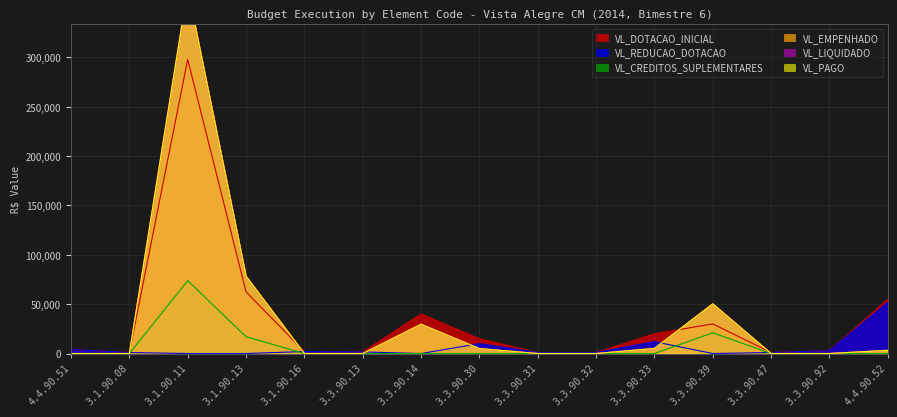

True or false: VL_DOTACAO_INICIAL has a value of 62500.0 at 3.1.90.13.

True